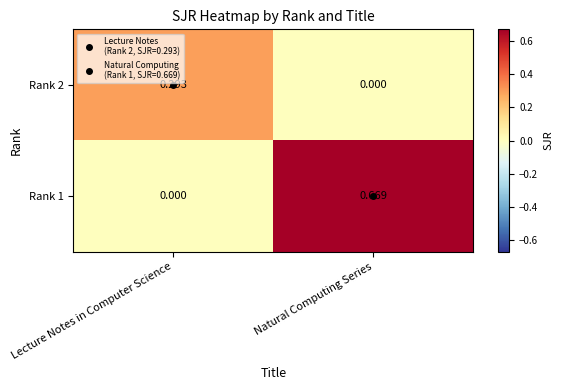

Count the number of data series in this chart.

2